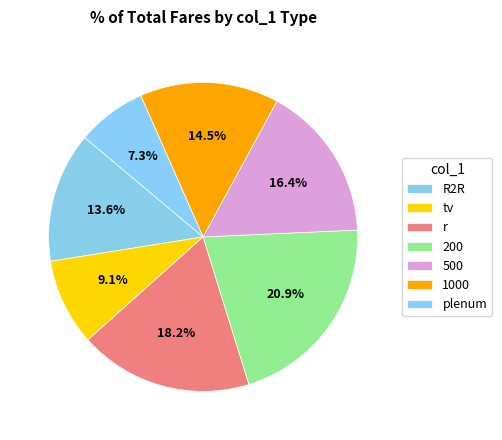

To the nearest percent, what is the average slice percentage?

14%